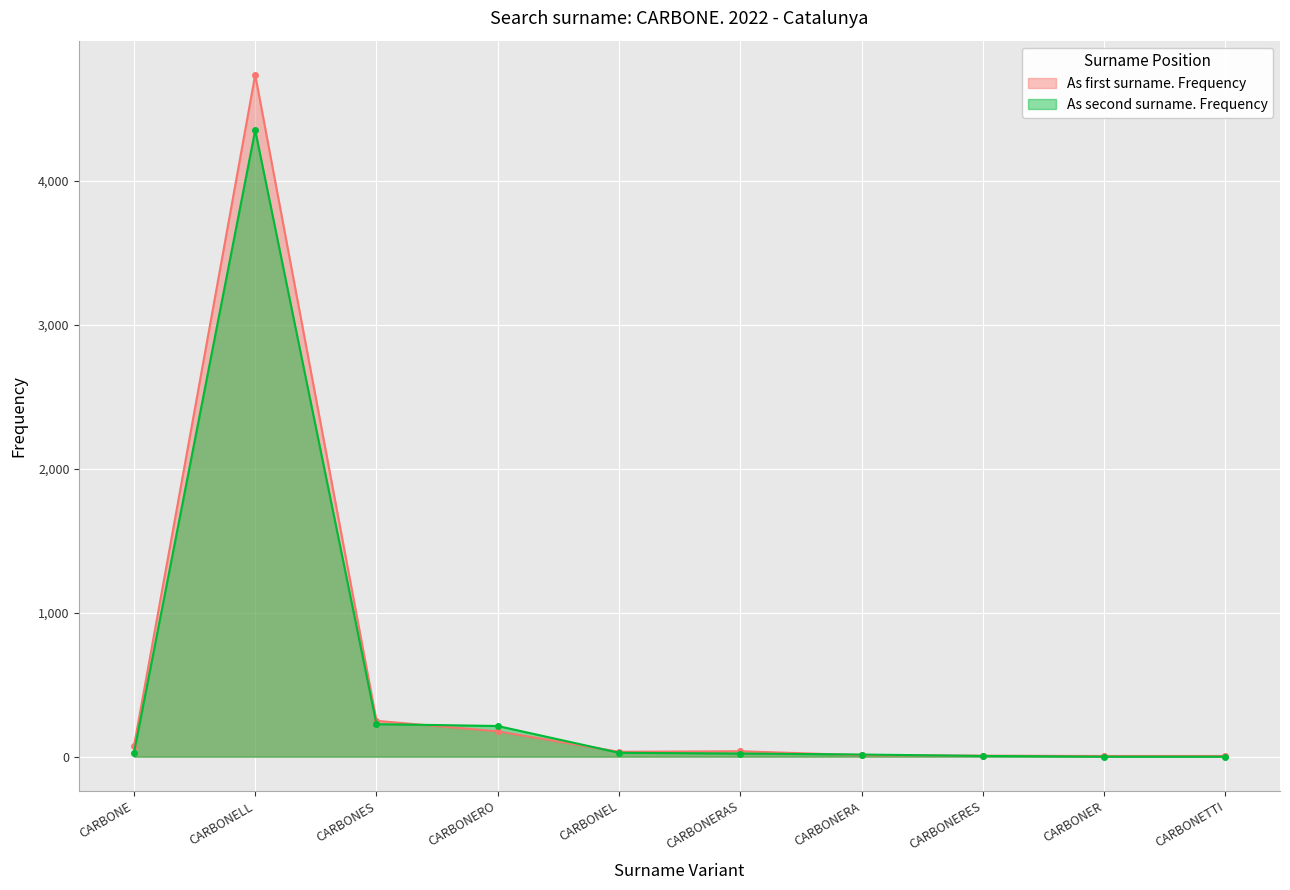

After their last crossing, which series has the higher values: As first surname. Frequency or As second surname. Frequency?

As first surname. Frequency